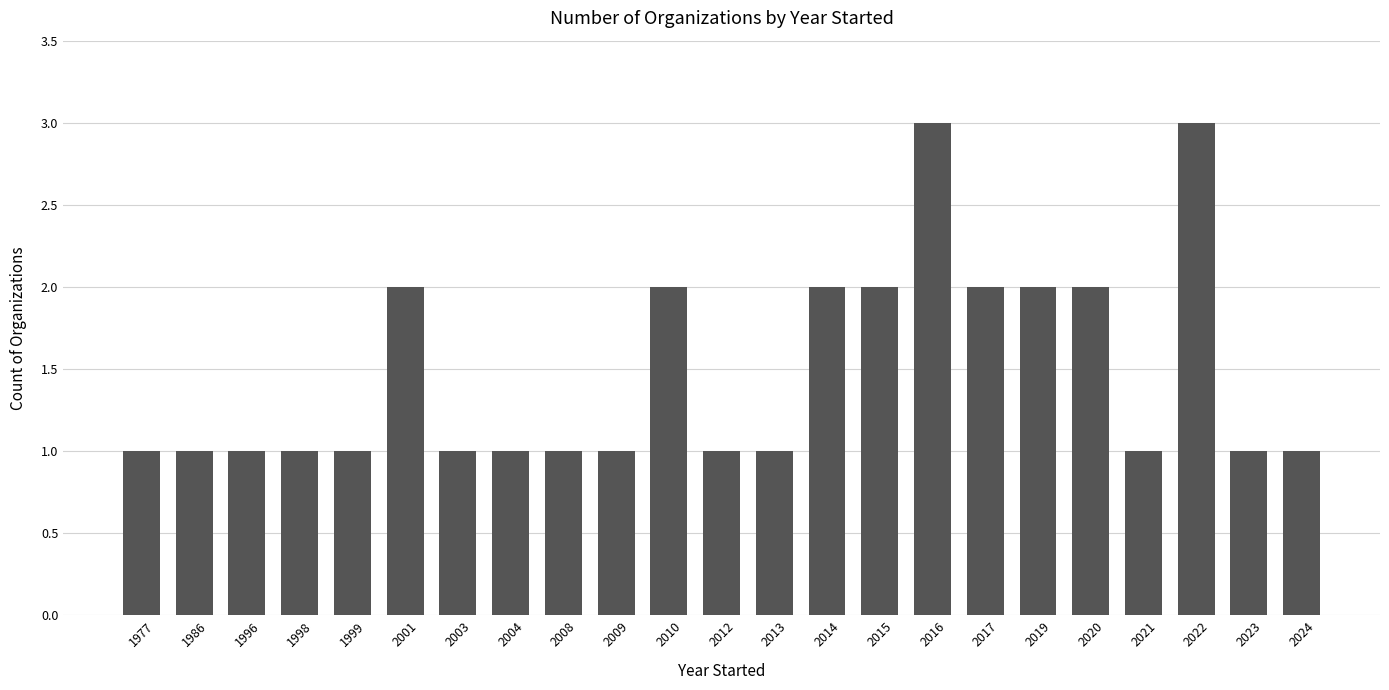

What is the value of the 13th bar from the left?

1